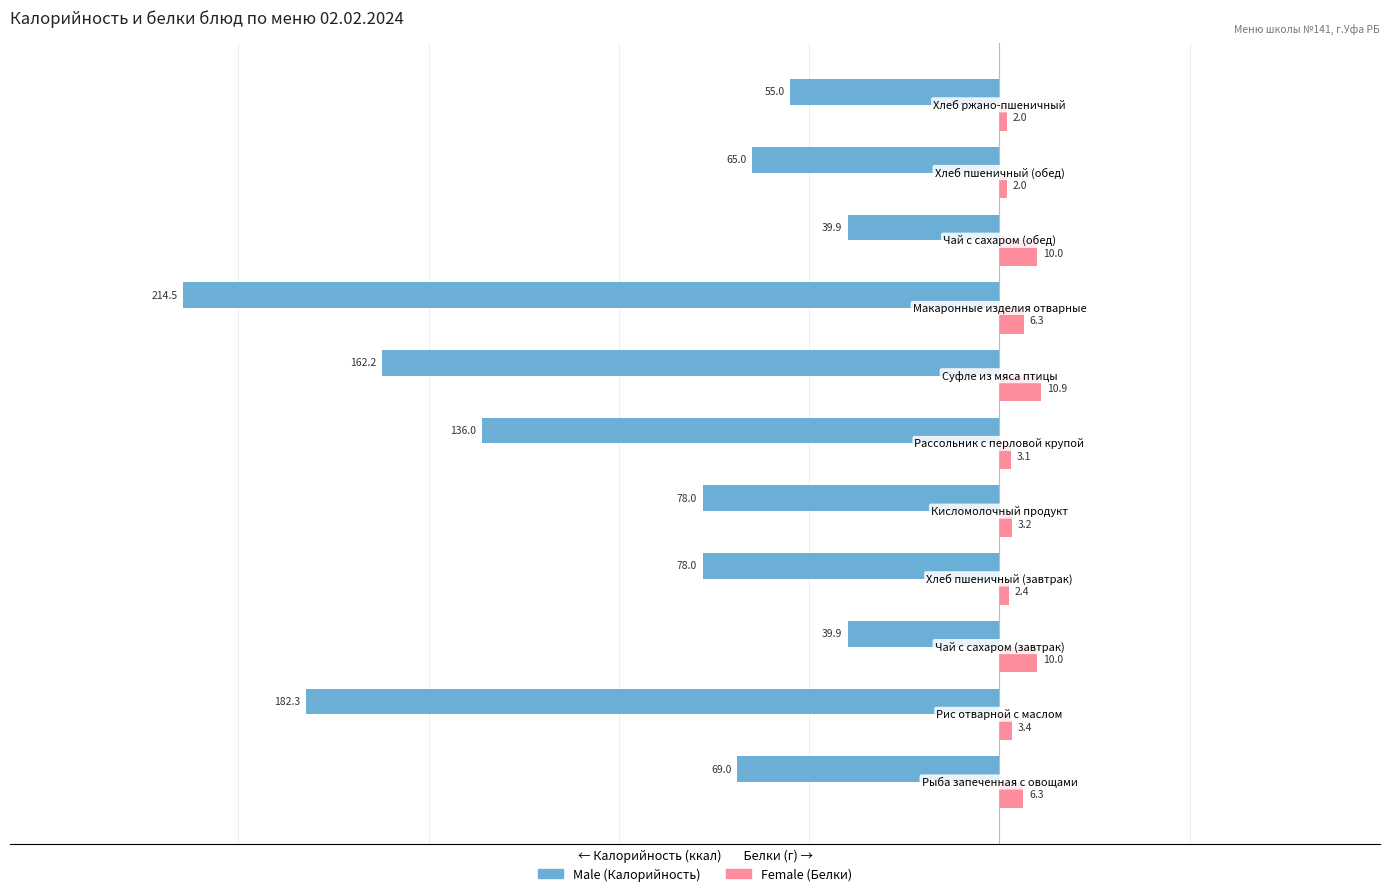

What is the minimum value shown in the chart?

-214.5